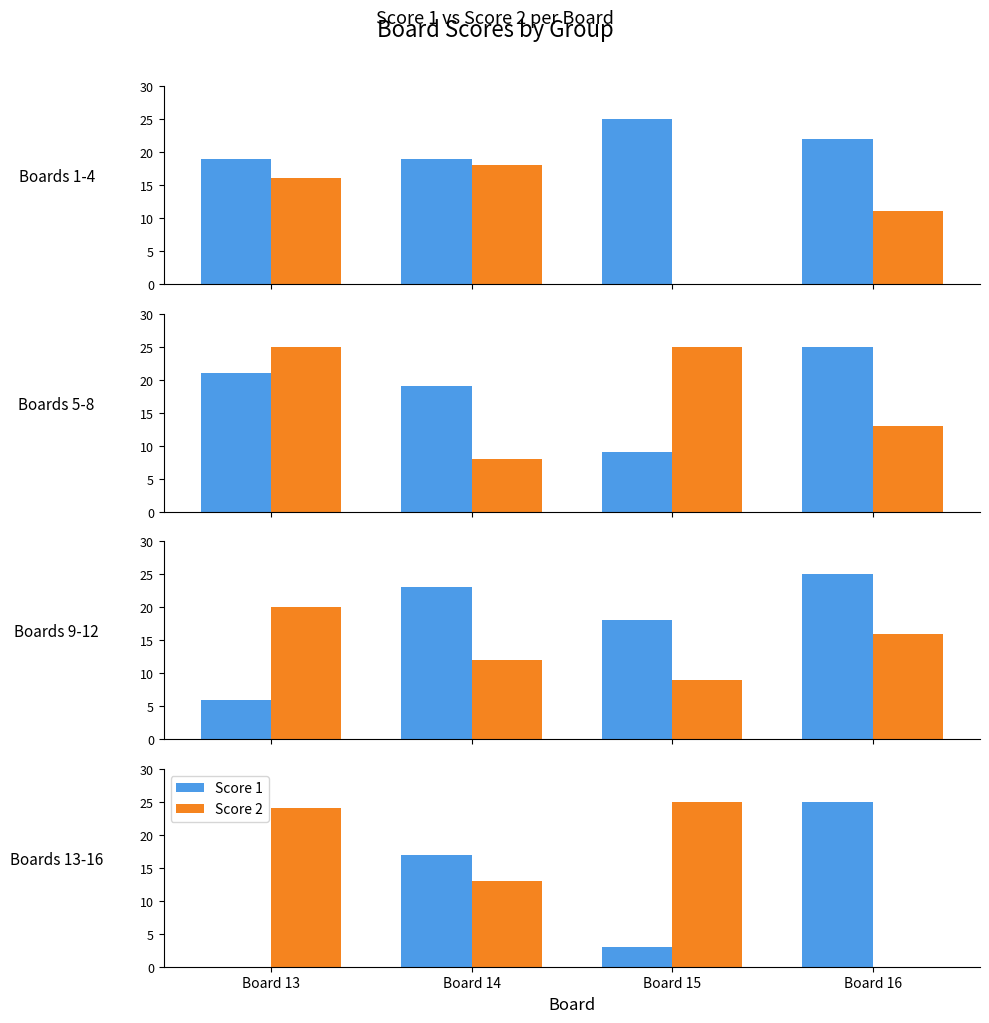

What value does the Score 2 series have at Board 15, to the nearest 10?

20